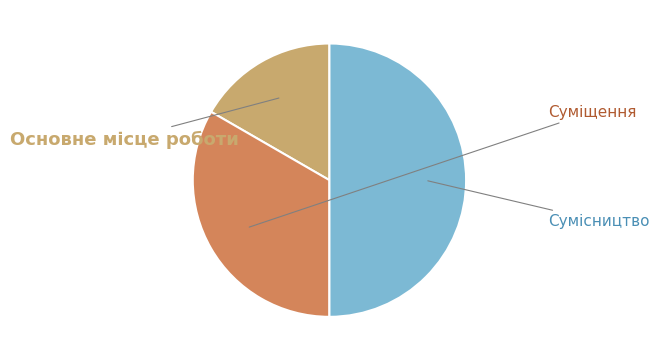

To the nearest percent, what portion does Основне місце роботи represent?

17%